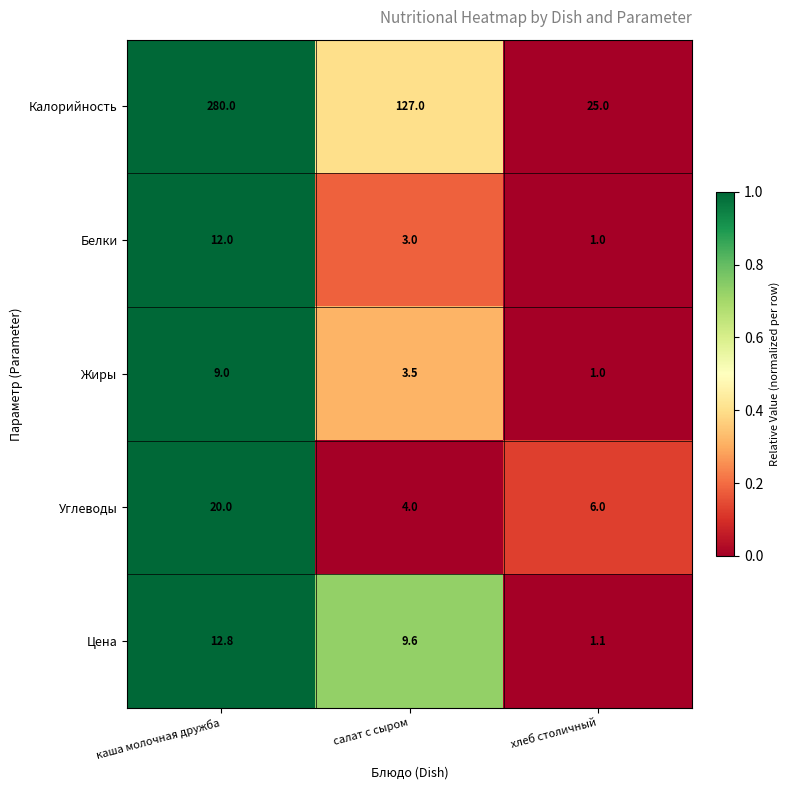

What is the total value across all series at салат с сыром?

147.1